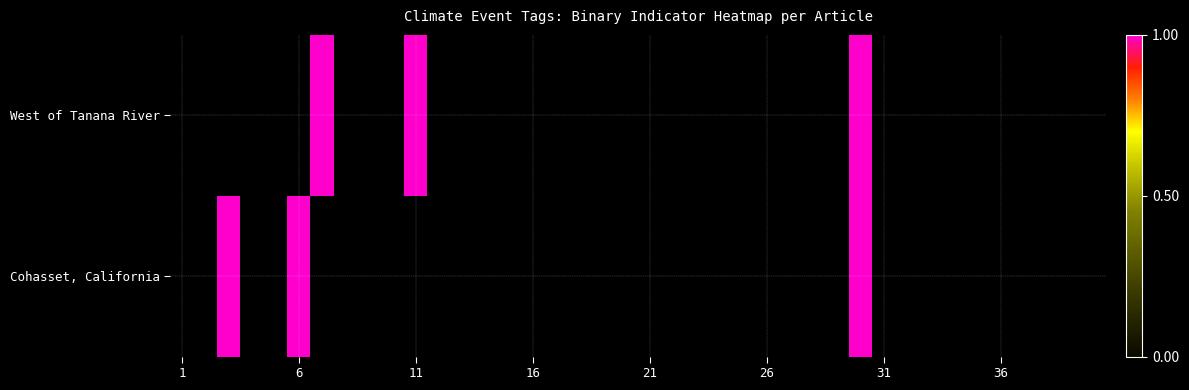

List the series in order of their peak value, lowest first.

West of Tanana River, Cohasset, California